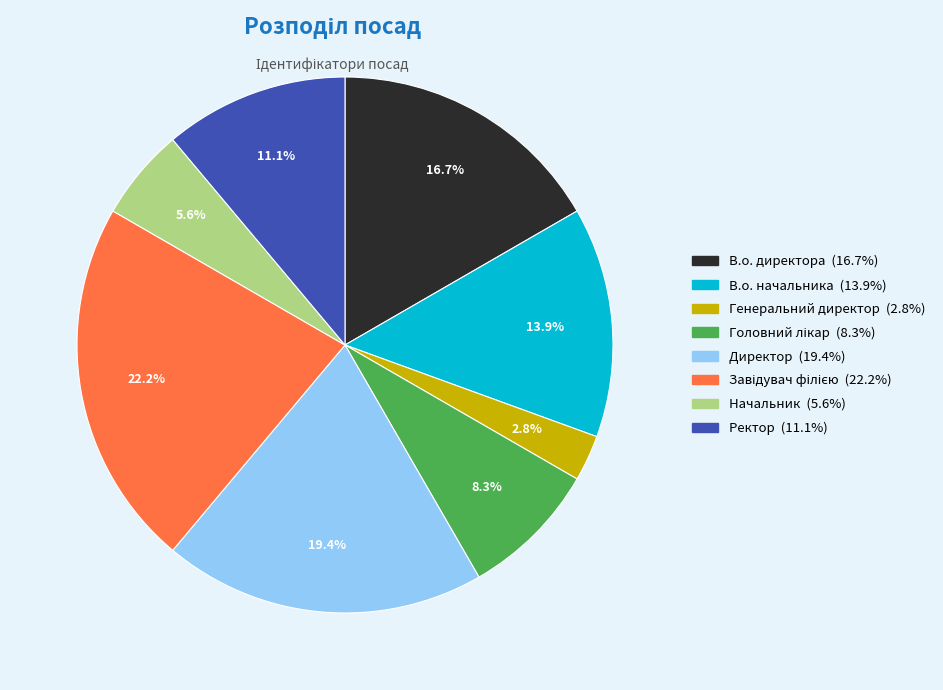

The Ректор slice represents 22% of the pie. True or false?

False